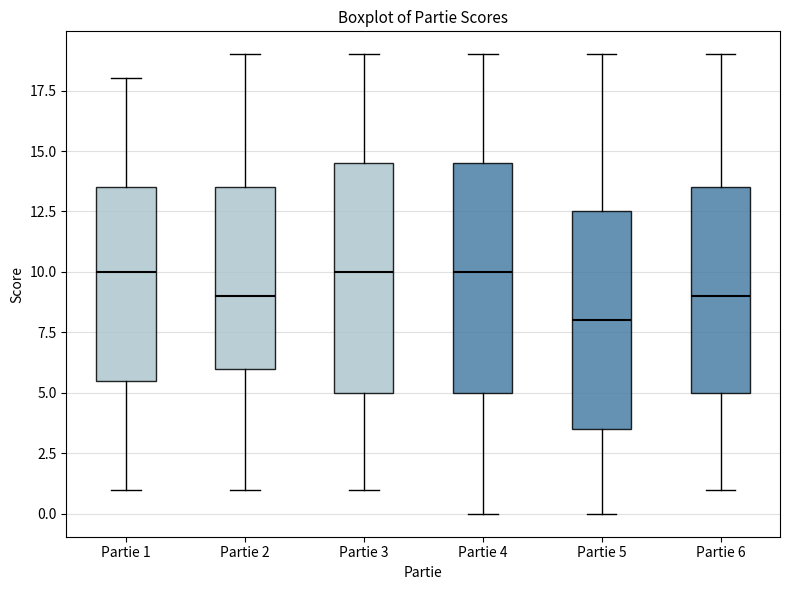

Reading left to right, read every box against the y-axis: the position of its median line, the range the box covers, and the ends of its whiskers. The values are not printed on the chart, so give them approximately, as read against the axis.

Partie 1: median 10.0, box 5.5 to 13.5, whiskers 1.0 to 18.0
Partie 2: median 9.0, box 6.0 to 13.5, whiskers 1.0 to 19.0
Partie 3: median 10.0, box 5.0 to 14.5, whiskers 1.0 to 19.0
Partie 4: median 10.0, box 5.0 to 14.5, whiskers 0.0 to 19.0
Partie 5: median 8.0, box 3.5 to 12.5, whiskers 0.0 to 19.0
Partie 6: median 9.0, box 5.0 to 13.5, whiskers 1.0 to 19.0